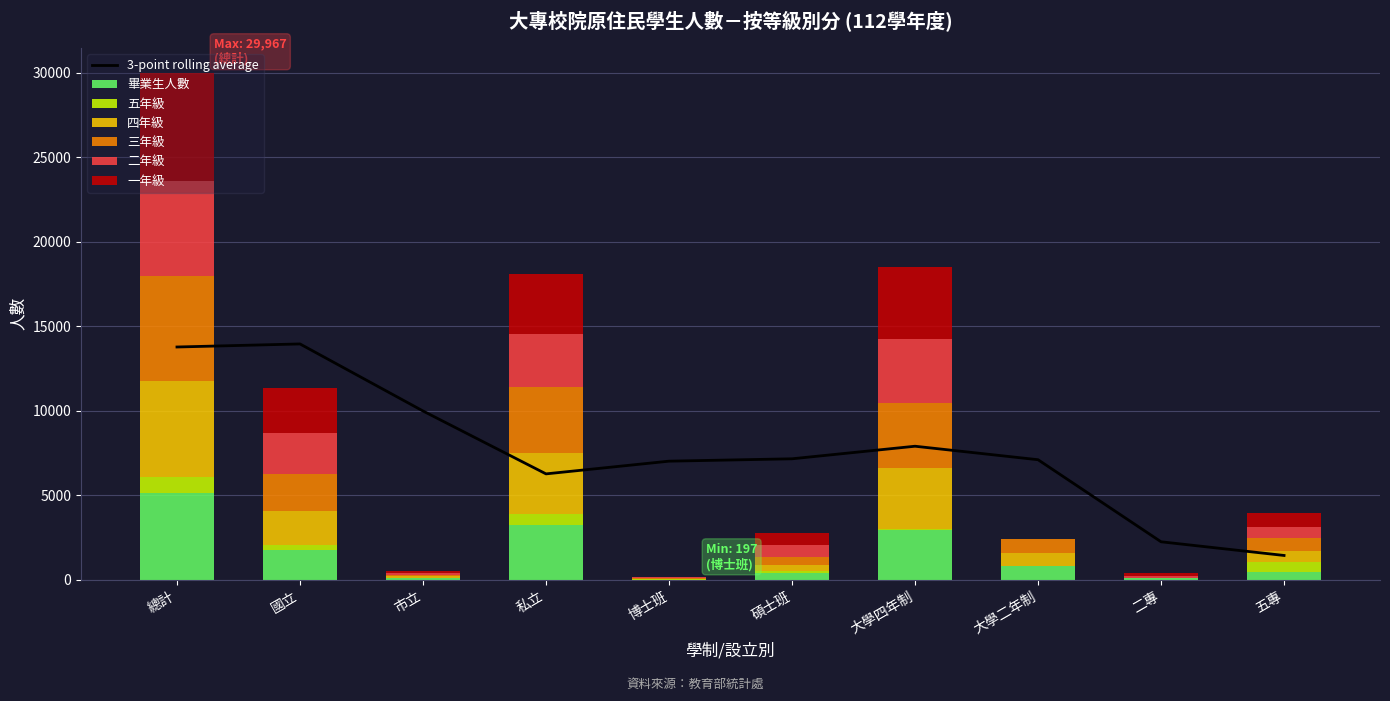

What value does the 一年級 series have at 二專, to the nearest 100?

100